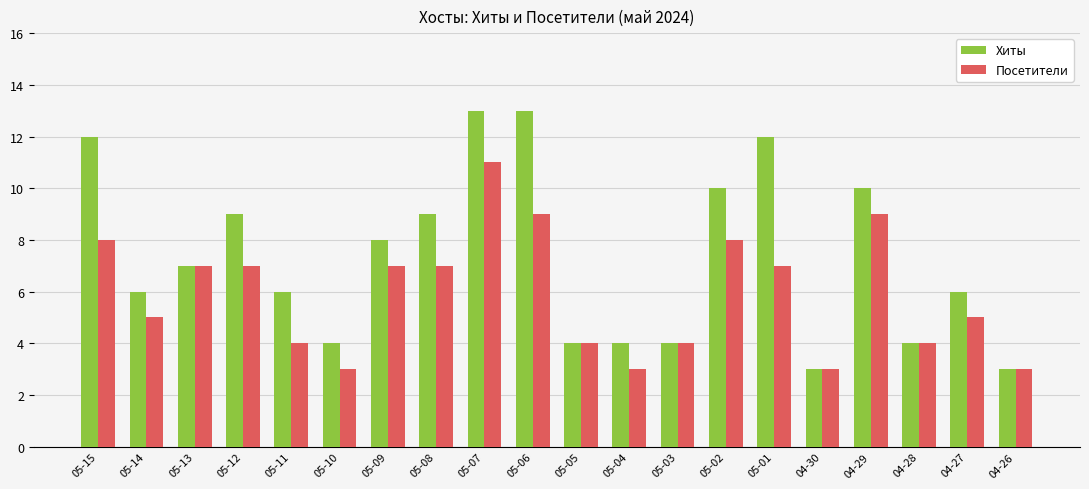

How many Хиты values are between 4 and 10?

14